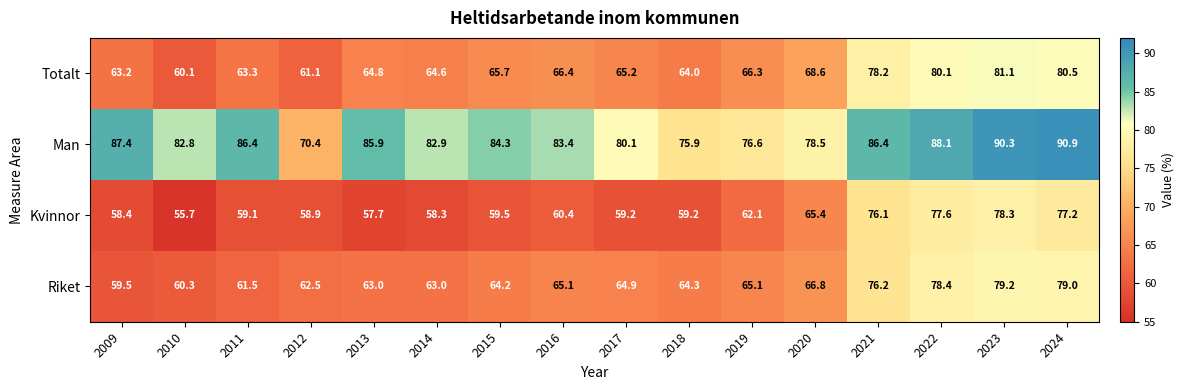

What is the smallest value displayed?

55.7